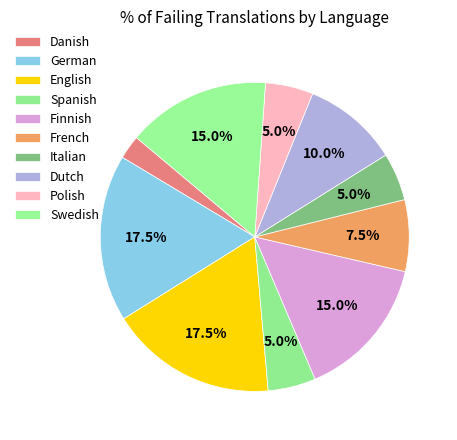

To the nearest percent, what is the difference between the German and Polish slice percentages?

12%